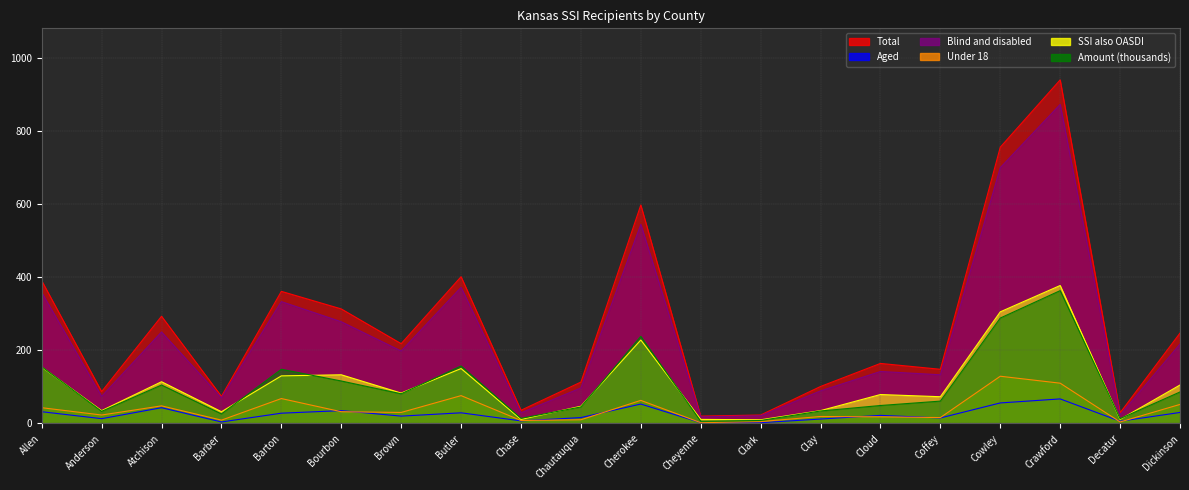

At which category does Amount (thousands) reach its first local valley?

Anderson